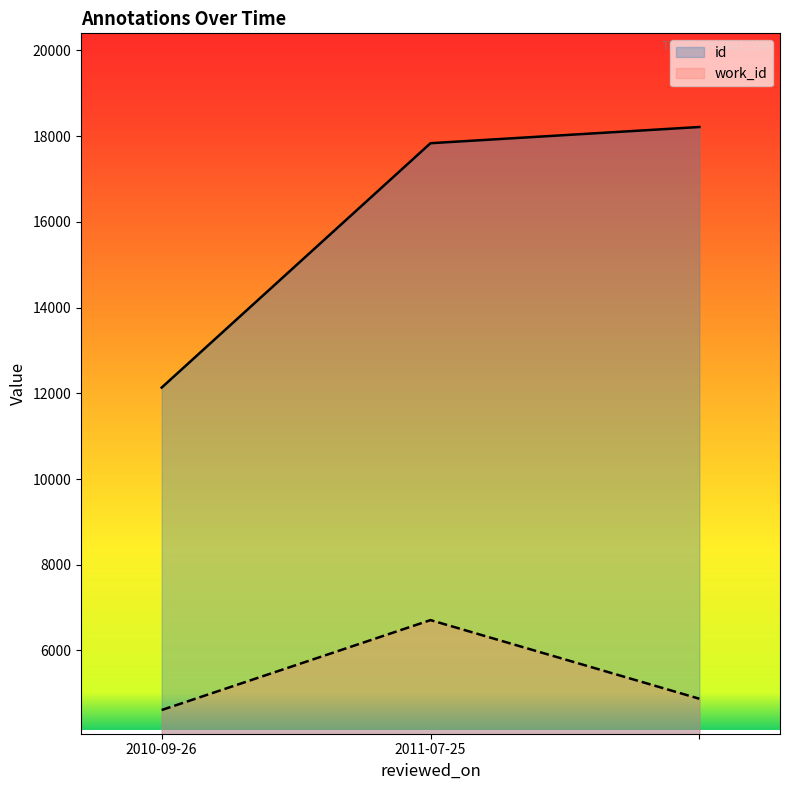

Is it true that id equals 12335 at ?

False